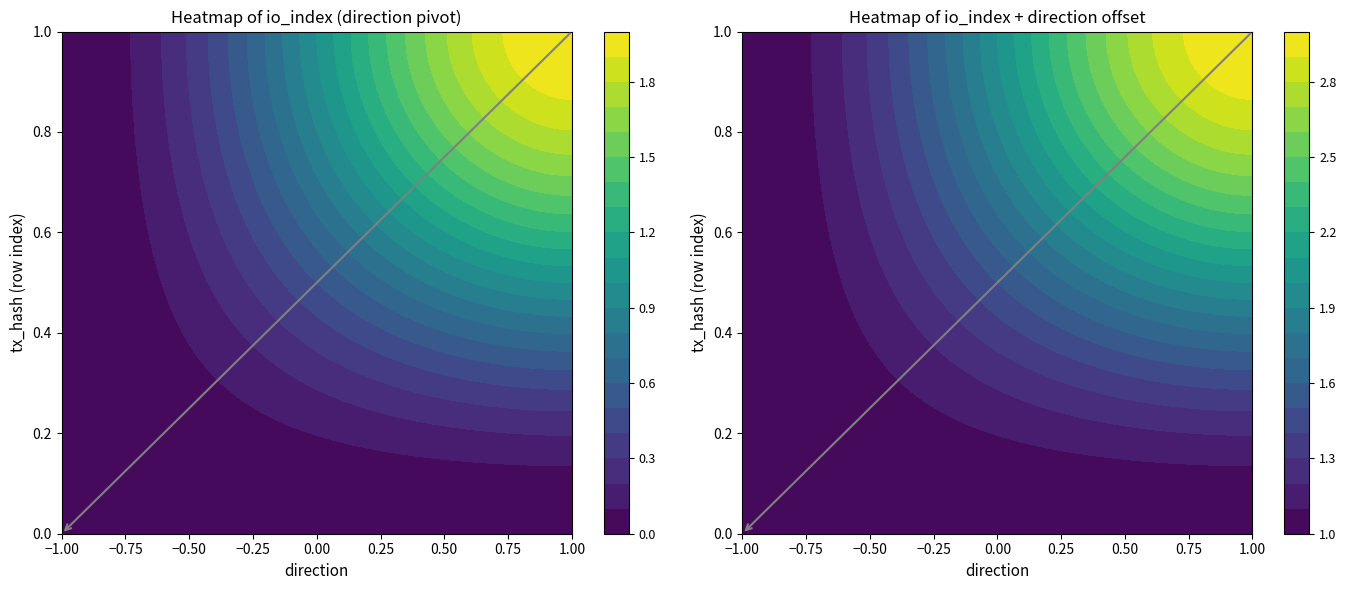

At how many categories does at least one series exceed 0?

2